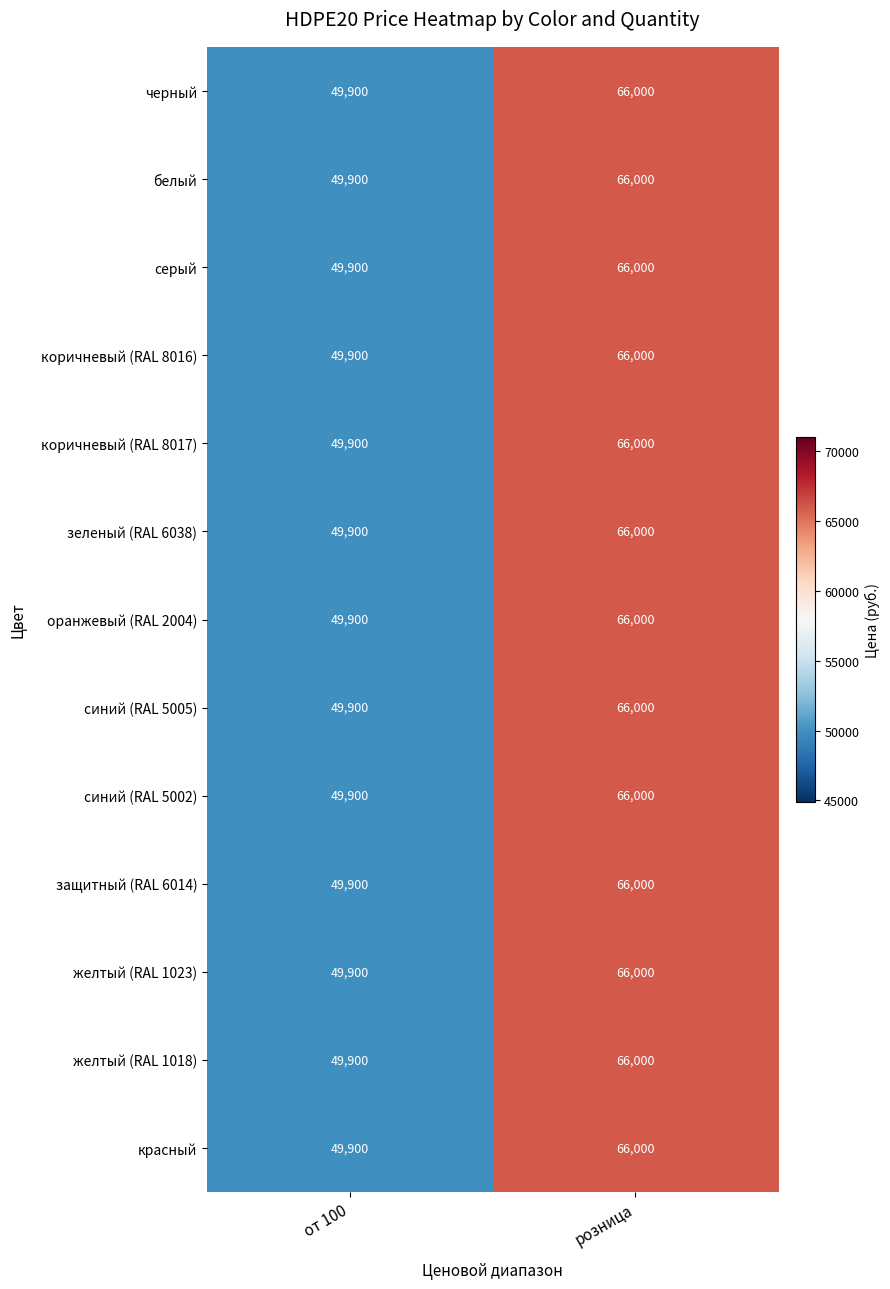

True or false: желтый (RAL 1018) has a value of 49900 at от 100.

True